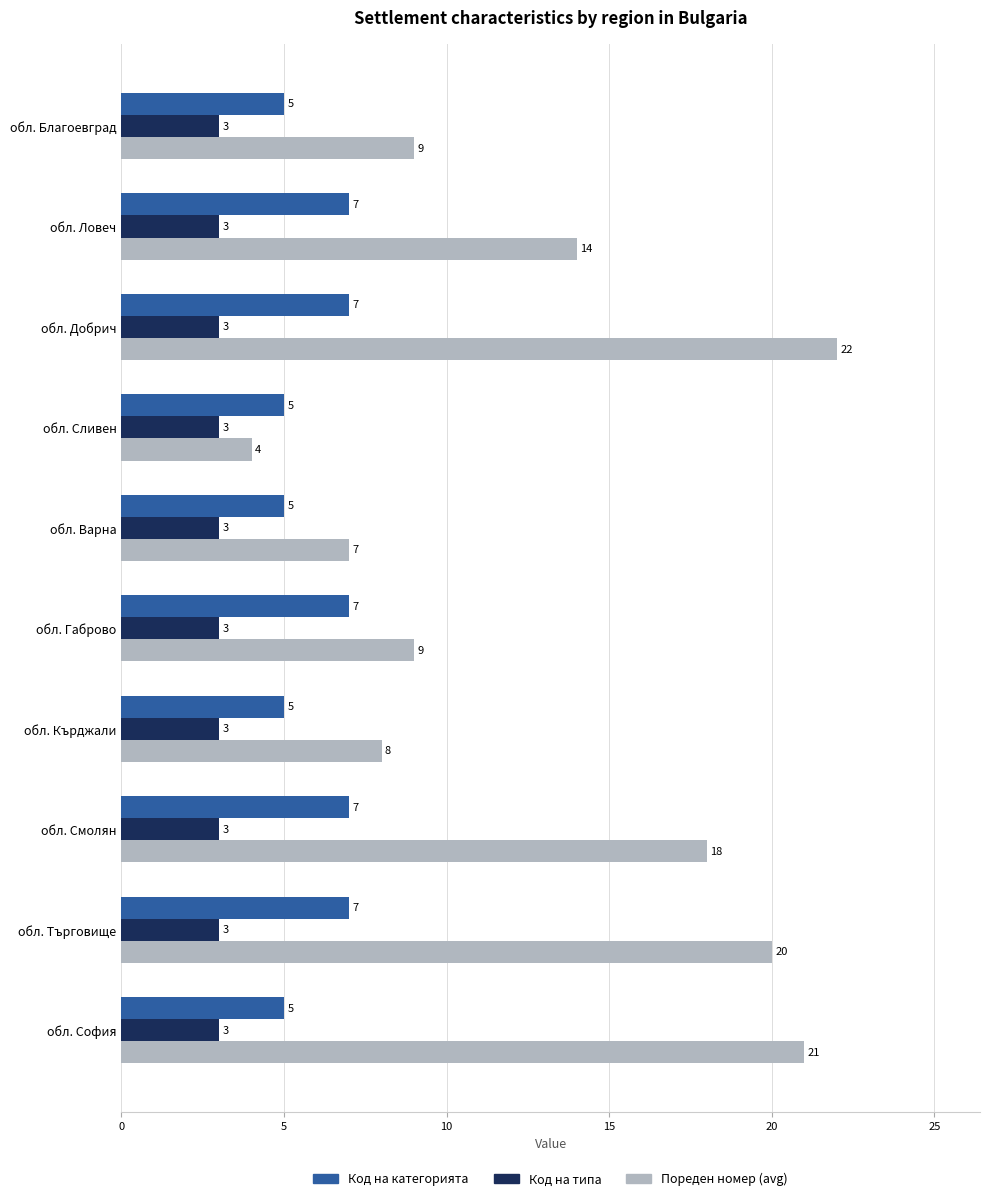

At which category is the sum across all series the highest?

обл. Добрич